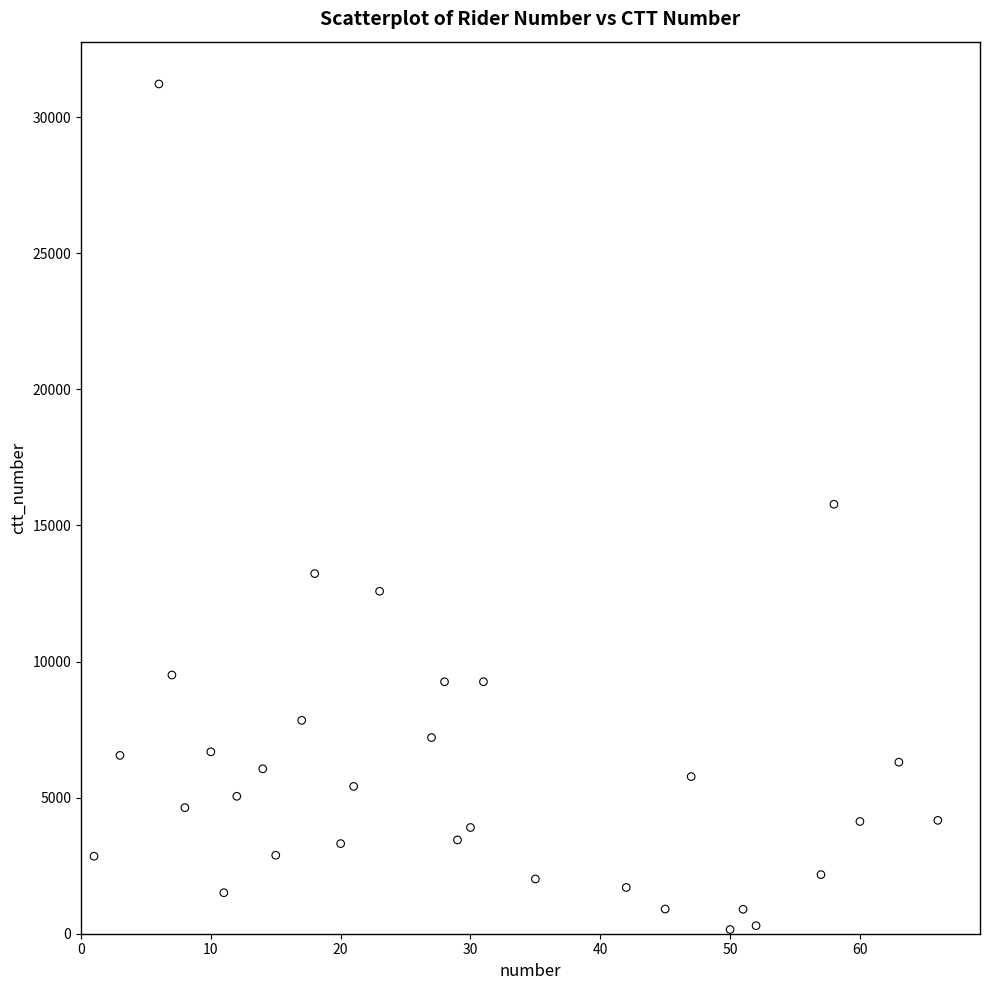

What is the range of Y values (max minus min)?

31070